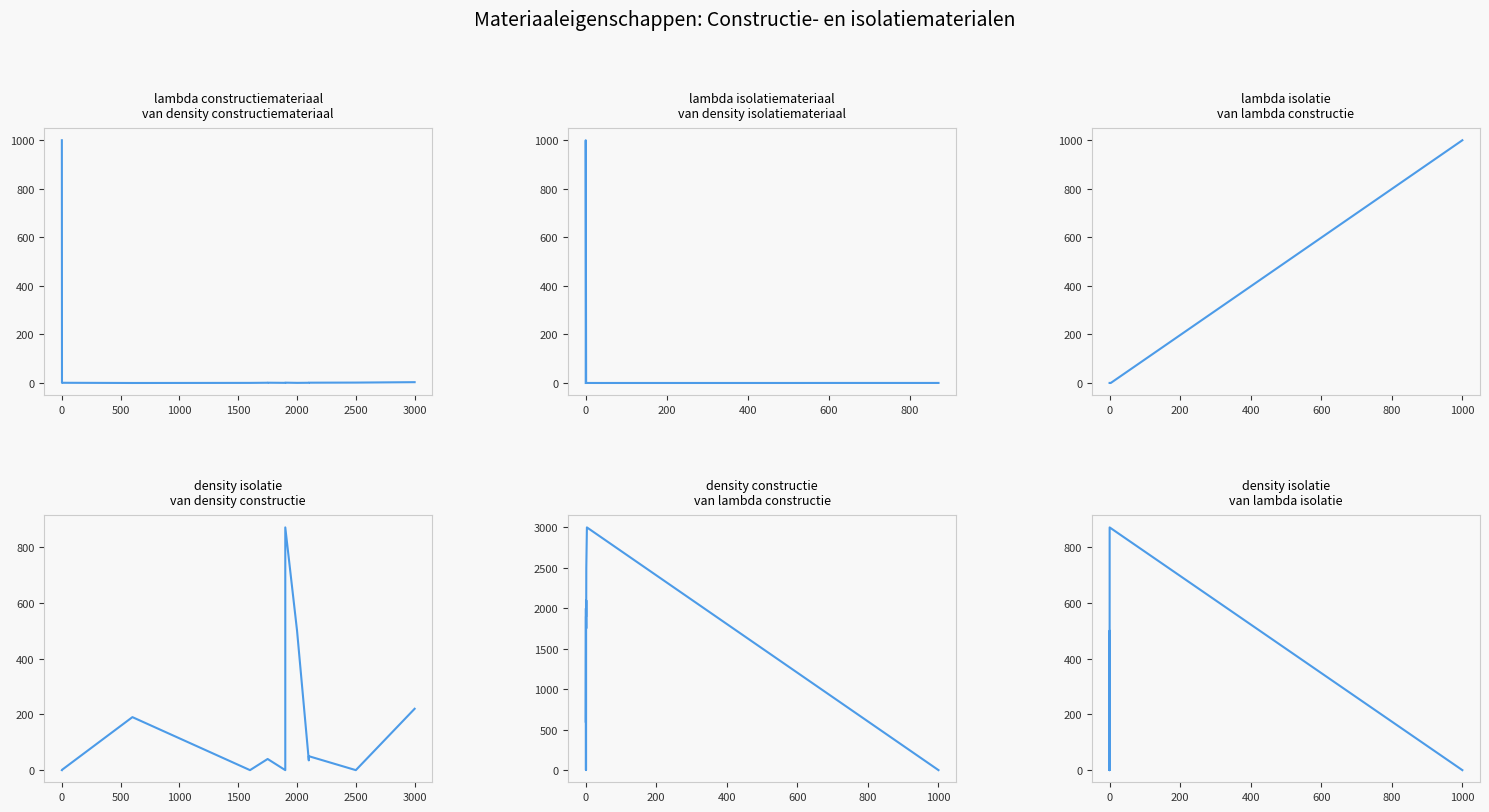

How many times do density_constructie and density_isolatie cross each other?

4